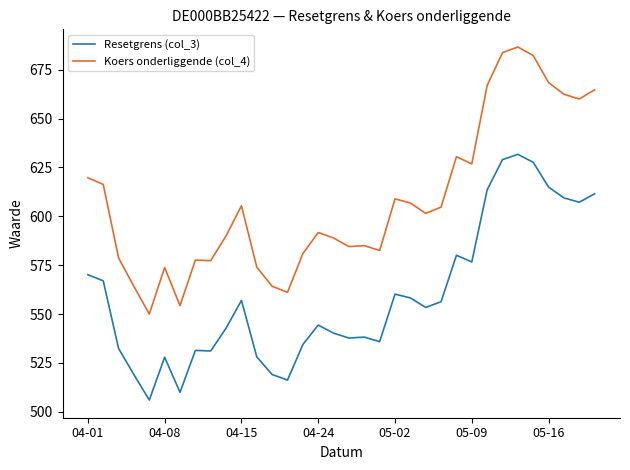

Does the chart display data point markers on the line(s)?

No